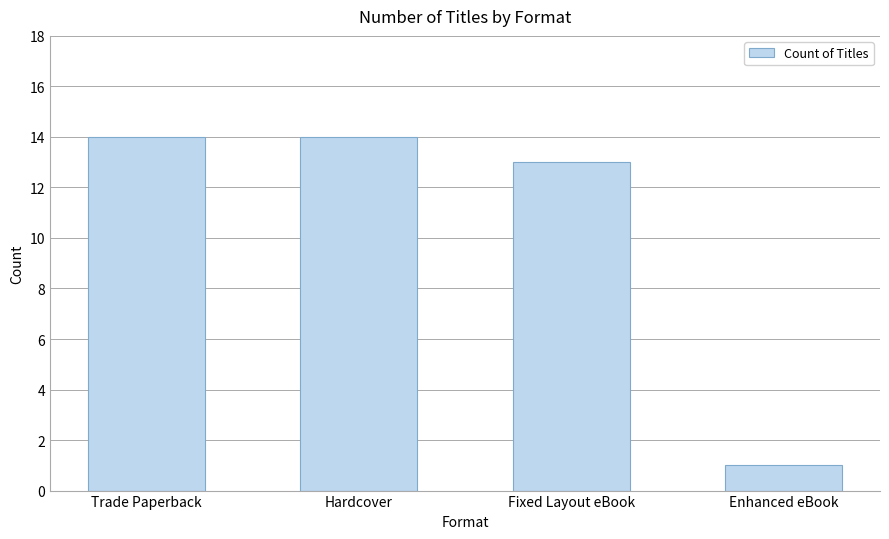

Reading right to left, transcribe all the data shown in this chart.

1	13	14	14